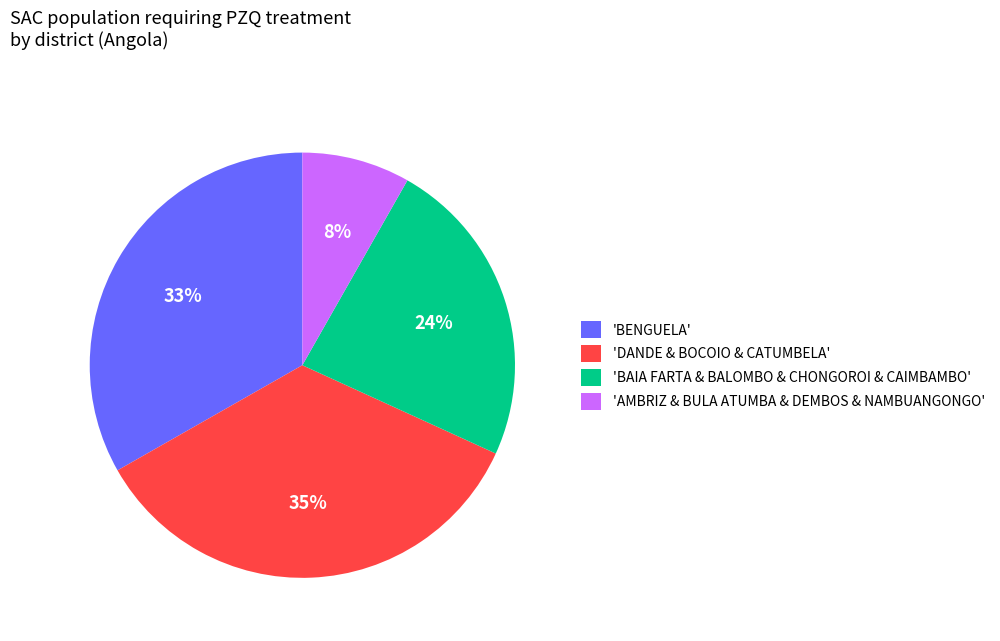

Is there any slice that represents more than half of the pie?

No